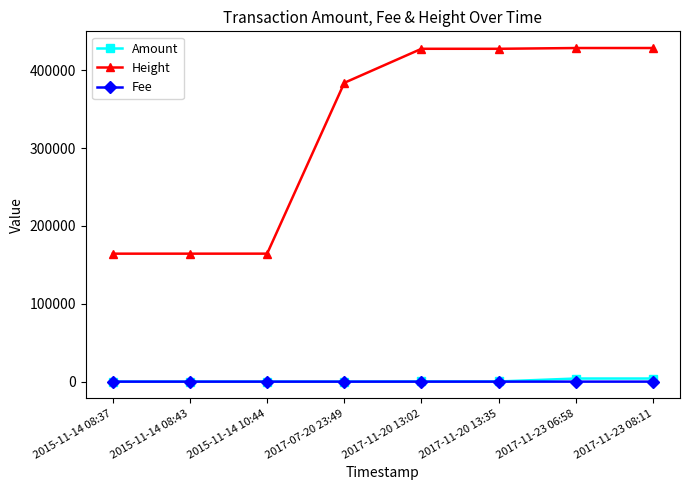

What is the sum of all Amount values?

8434